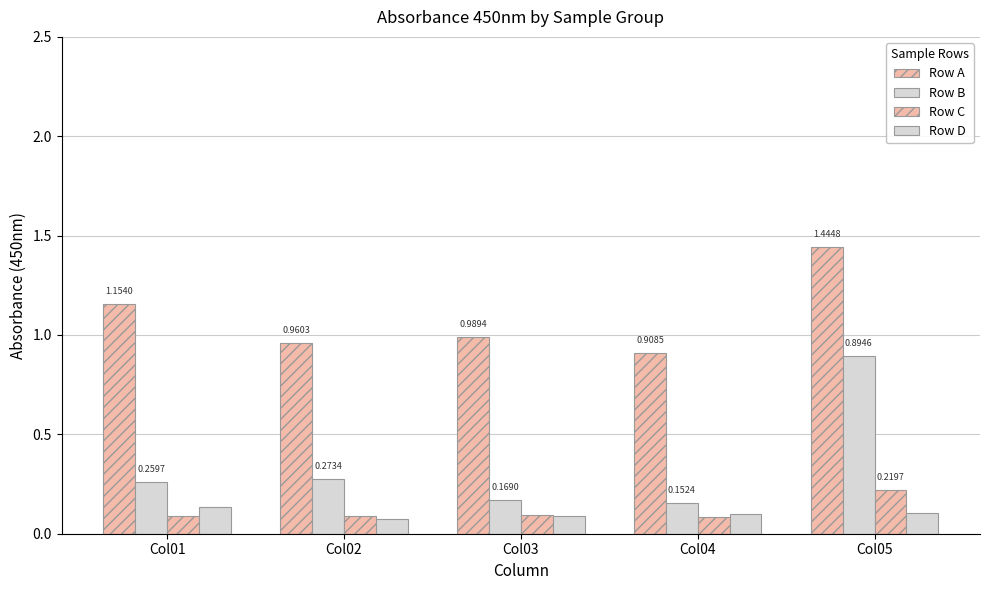

How many bars are there in each group?

4